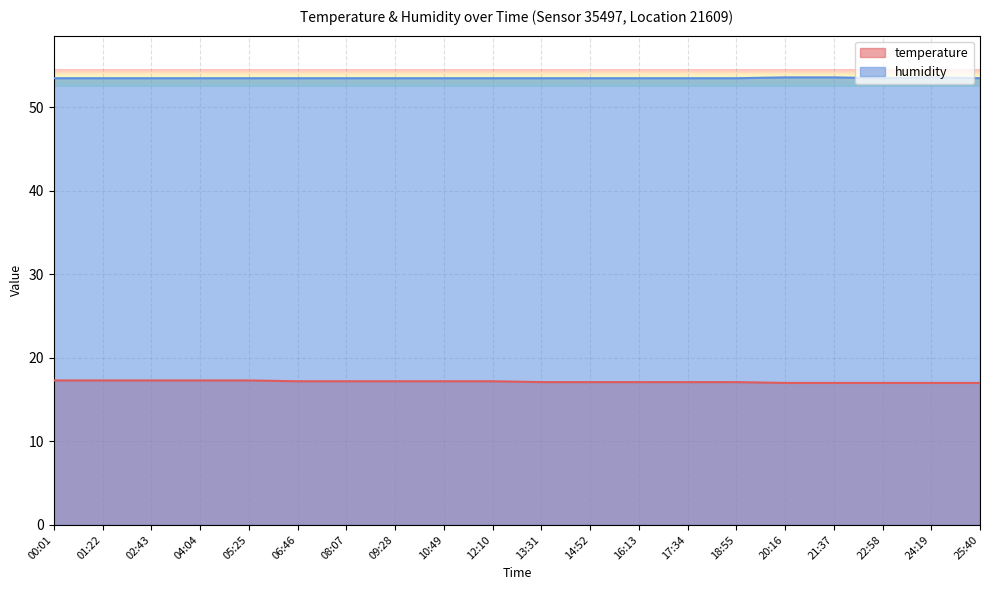

How many distinct data groups are displayed?

2